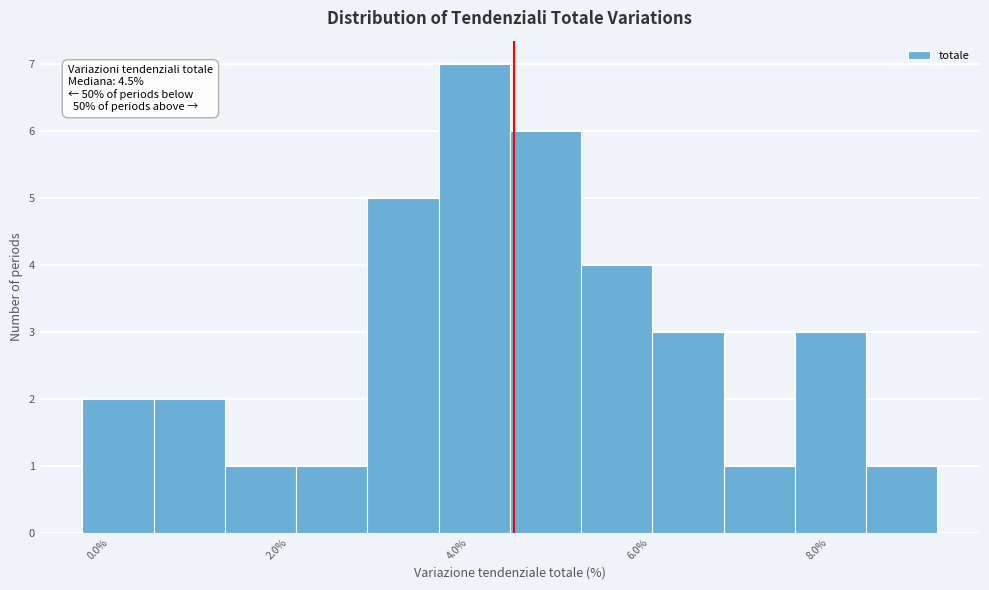

Read against the x-axis, roughly where is the centre of the tallest bar?

4.0